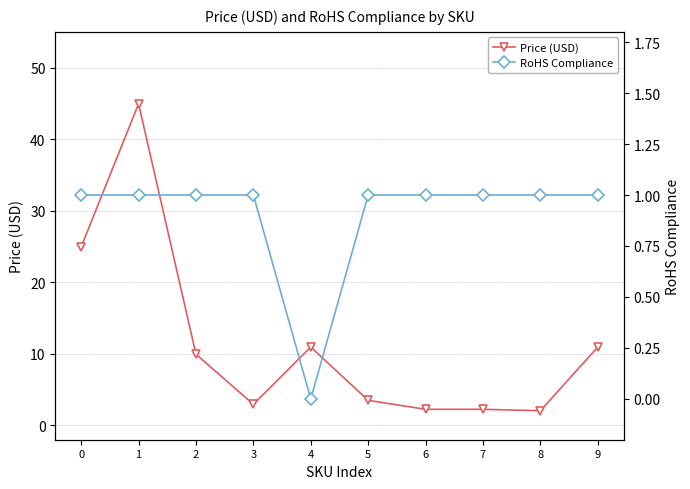

At 2, list the series in order from smallest to largest.

RoHS Compliance, Price (USD)